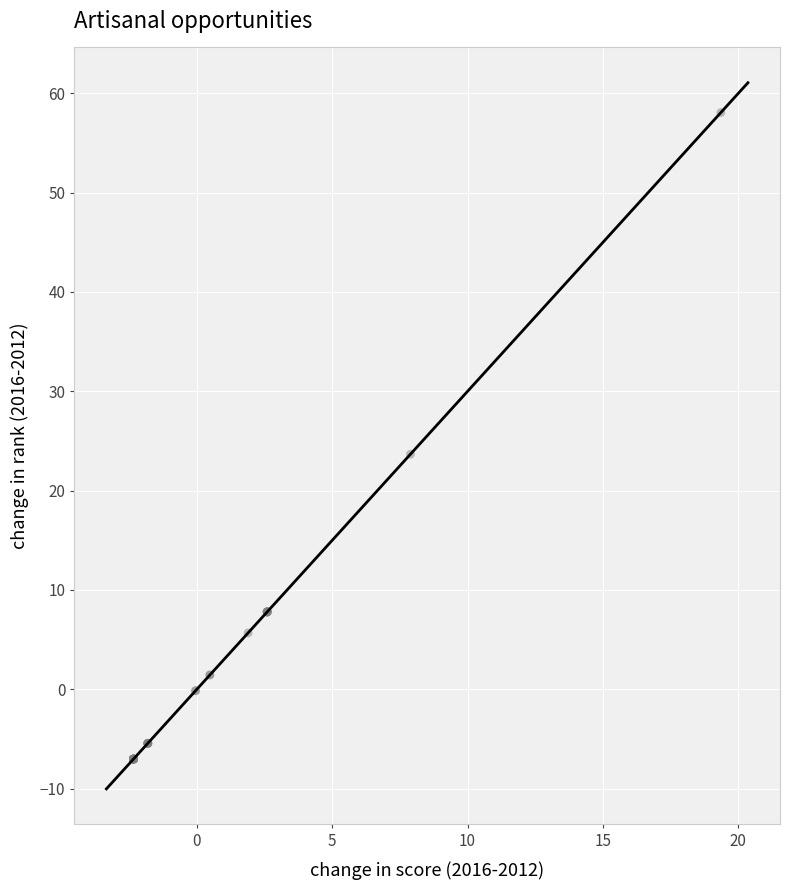

What Y value in the scatter plot is closest to 25?

23.7